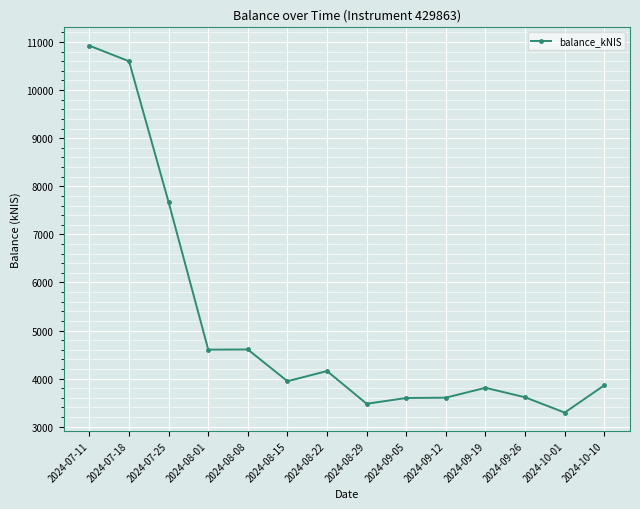

What is the value of the 2nd point from the left?

10599.6